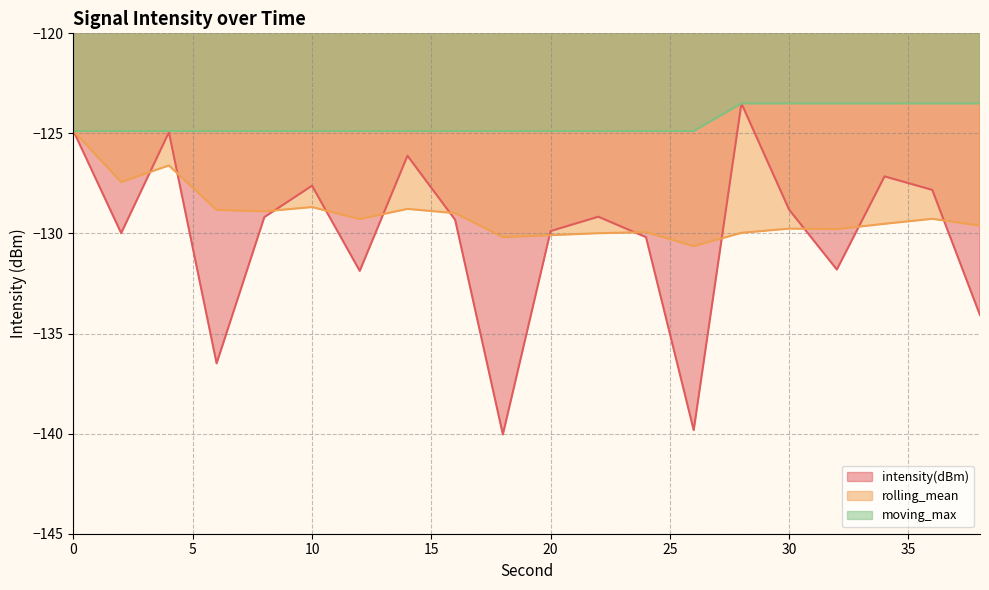

Reading left to right, transcribe all the data shown in this chart.

intensity(dBm): 0=-124.9	2=-130.0	4=-124.9	6=-136.5	8=-129.2	10=-127.6	12=-131.9	14=-126.1	16=-129.3	18=-140.0	20=-129.9	22=-129.2	24=-130.2	26=-139.8	28=-123.5	30=-128.8	32=-131.8	34=-127.1	36=-127.8	38=-134.1
rolling_mean: 0=-124.9	2=-127.4	4=-126.6	6=-128.8	8=-128.9	10=-128.7	12=-129.3	14=-128.8	16=-129.0	18=-130.2	20=-130.1	22=-130.0	24=-129.9	26=-130.6	28=-130.0	30=-129.8	32=-129.8	34=-129.5	36=-129.3	38=-129.6
moving_max: 0=-124.9	2=-124.9	4=-124.9	6=-124.9	8=-124.9	10=-124.9	12=-124.9	14=-124.9	16=-124.9	18=-124.9	20=-124.9	22=-124.9	24=-124.9	26=-124.9	28=-123.5	30=-123.5	32=-123.5	34=-123.5	36=-123.5	38=-123.5